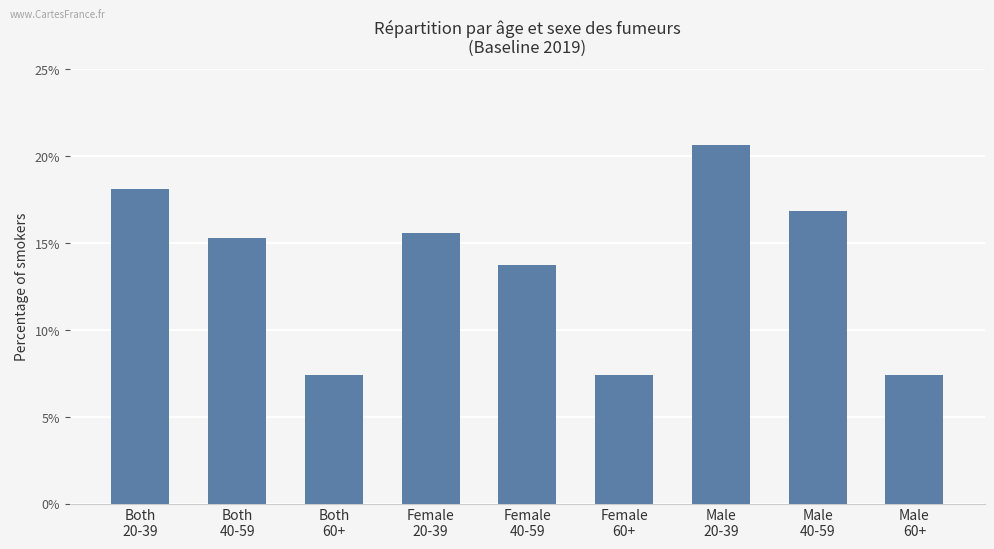

List the labels in order of value, smallest first.

Both
60+, Female
60+, Male
60+, Female
40-59, Both
40-59, Female
20-39, Male
40-59, Both
20-39, Male
20-39